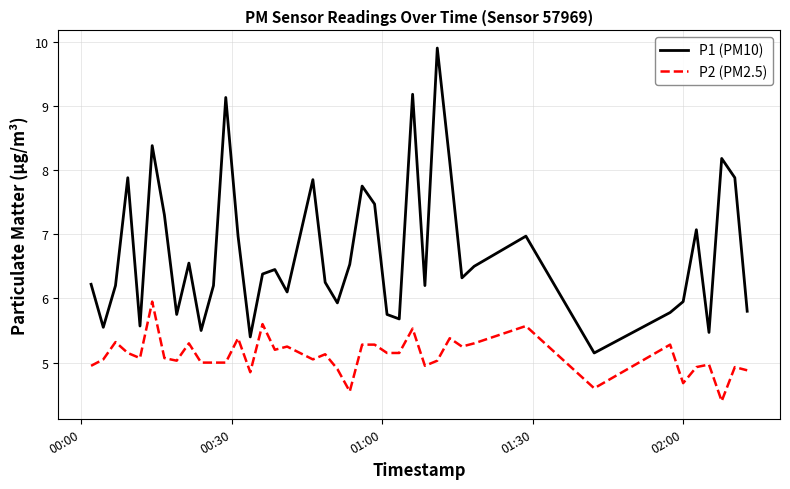

True or false: P2 (PM2.5) and P1 (PM10) cross at least once.

False